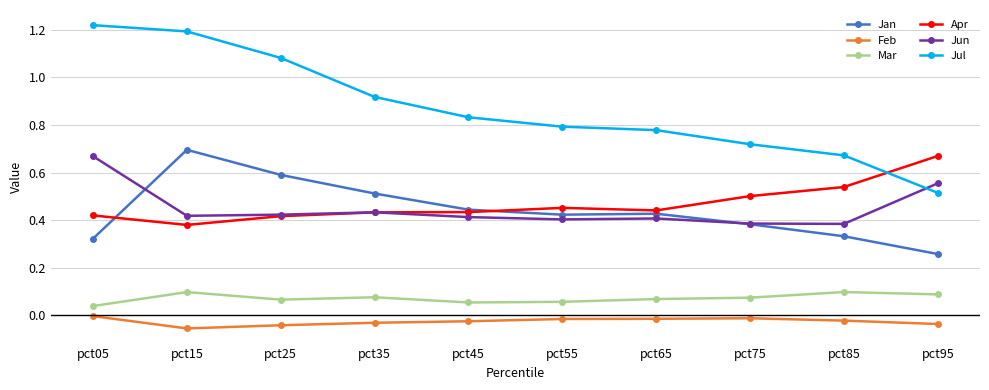

True or false: Mar has more than 1 interior local peaks.

True